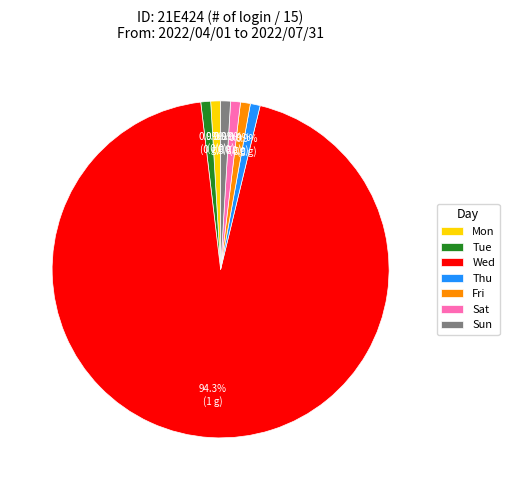

Count the number of slices in the pie.

7